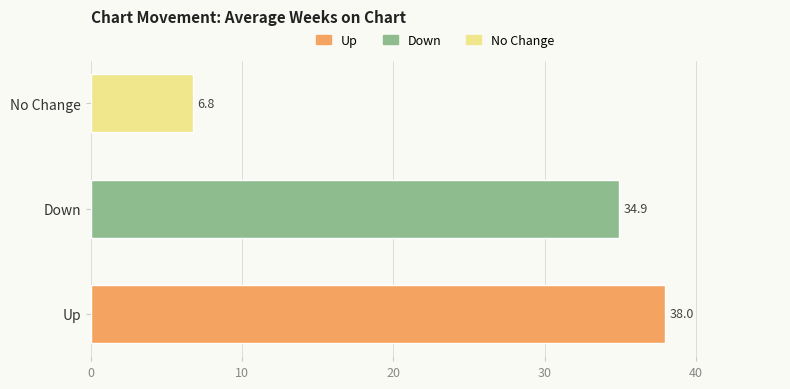

Rank the categories by value from lowest to highest.

No Change, Down, Up